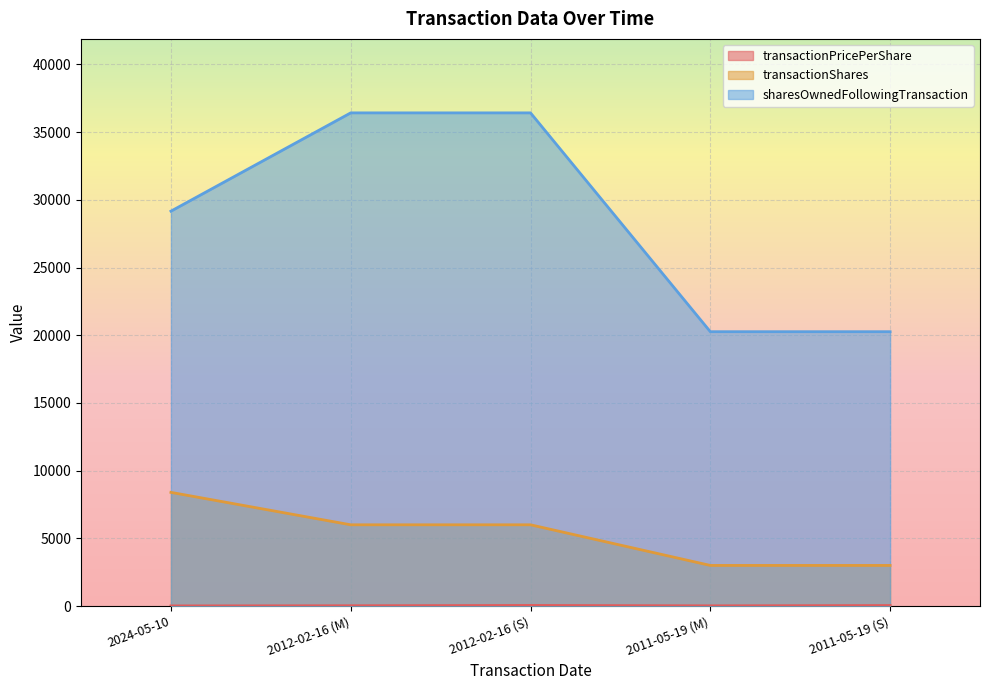

What is the value of the sharesOwnedFollowingTransaction point at the 3rd from the left?

36421.0